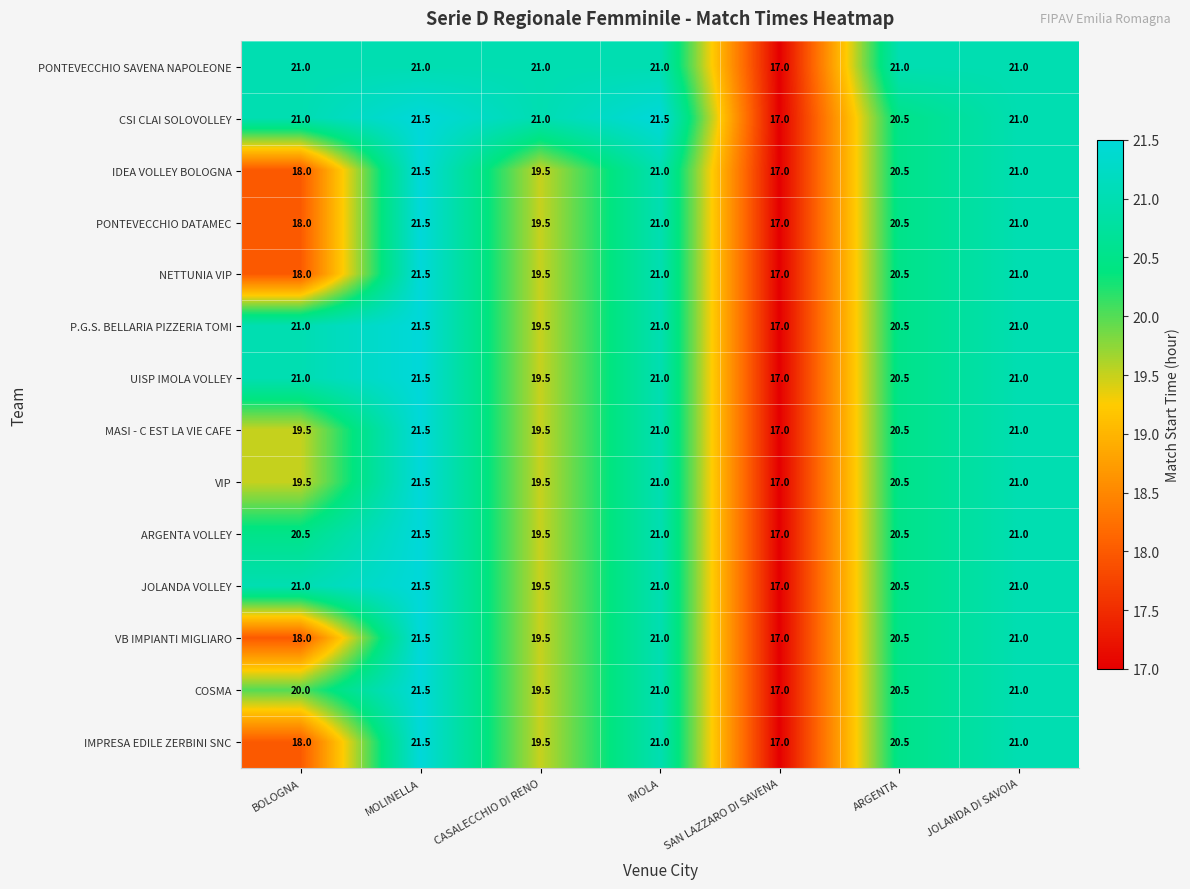

The PONTEVECCHIO SAVENA NAPOLEONE series shows 21.0 at BOLOGNA. True or false?

True